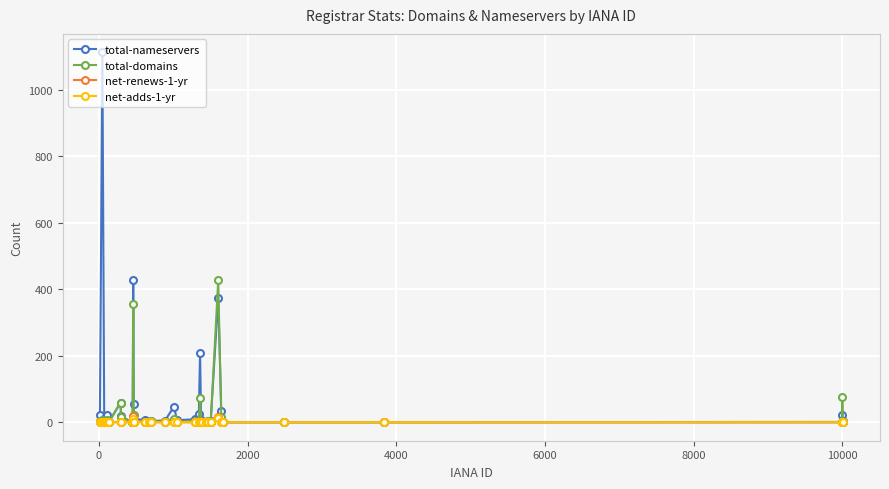

How many lines are shown in the chart?

4